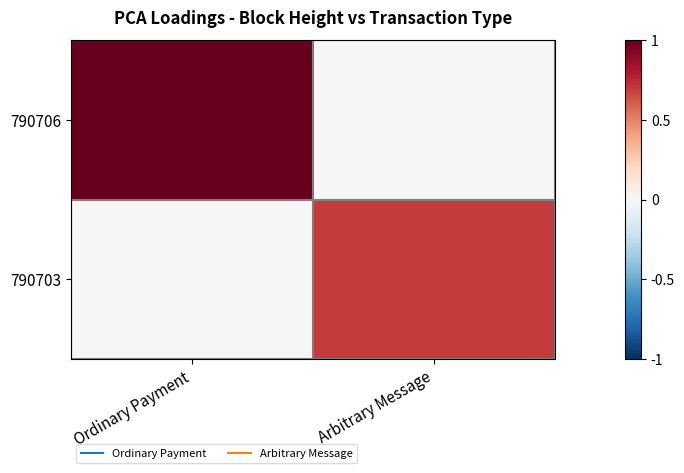

What is the spread (max minus min) of values at Ordinary Payment?

1.0